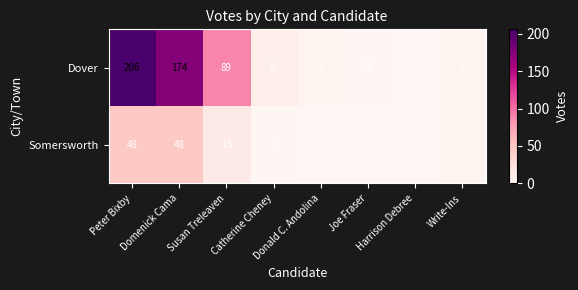

What is the average value of the Somersworth series?

14